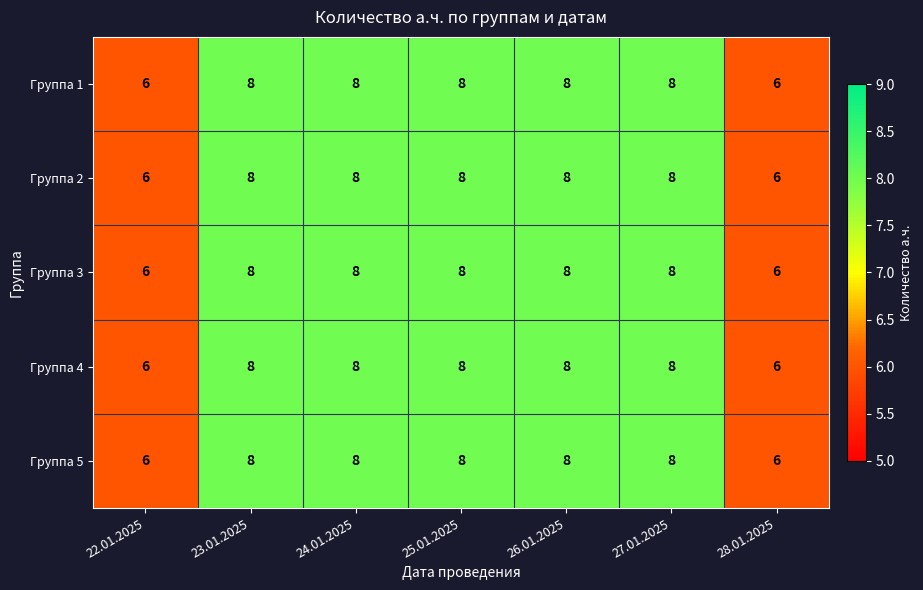

At how many categories does at least one series exceed 7?

5